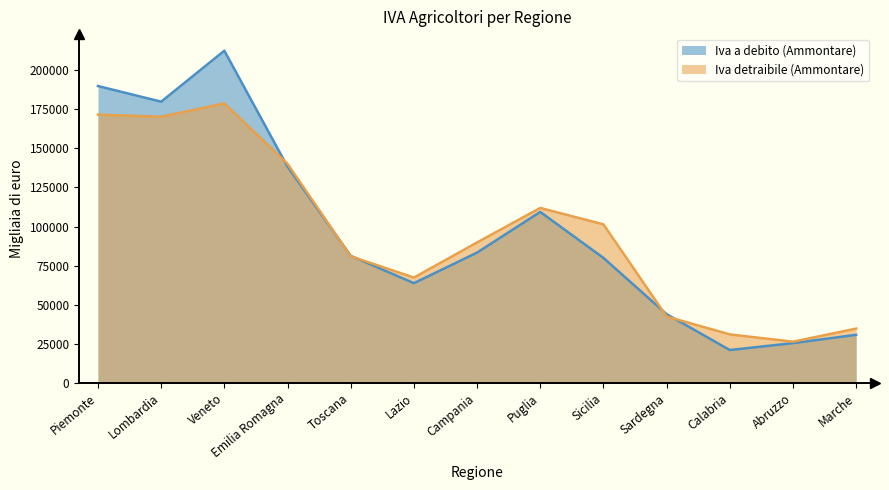

After their last crossing, which series has the higher values: Iva a debito (Ammontare) or Iva detraibile (Ammontare)?

Iva detraibile (Ammontare)